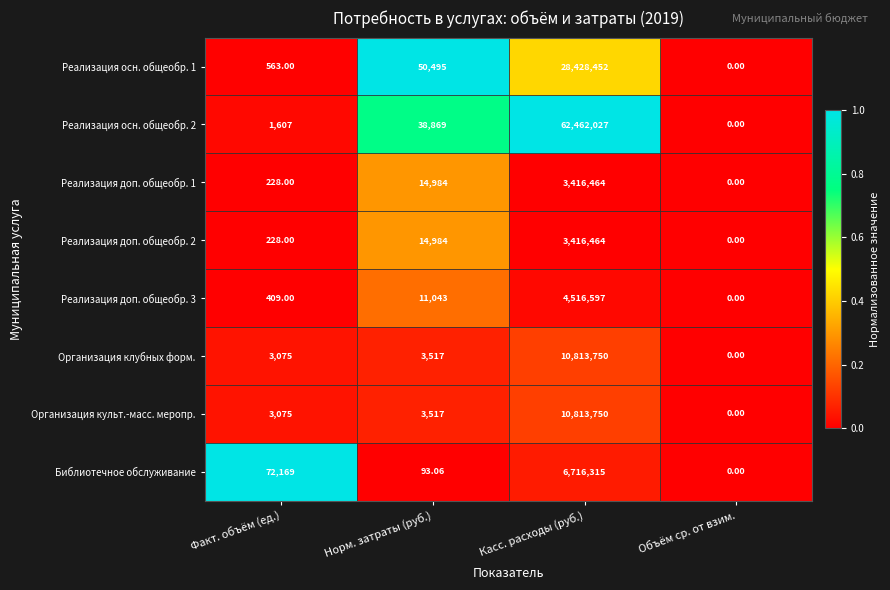

Rank the categories by Реализация доп. общеобр. 1 value from highest to lowest.

Касс. расходы (руб.), Норм. затраты (руб.), Факт. объём (ед.), Объём ср. от взим.